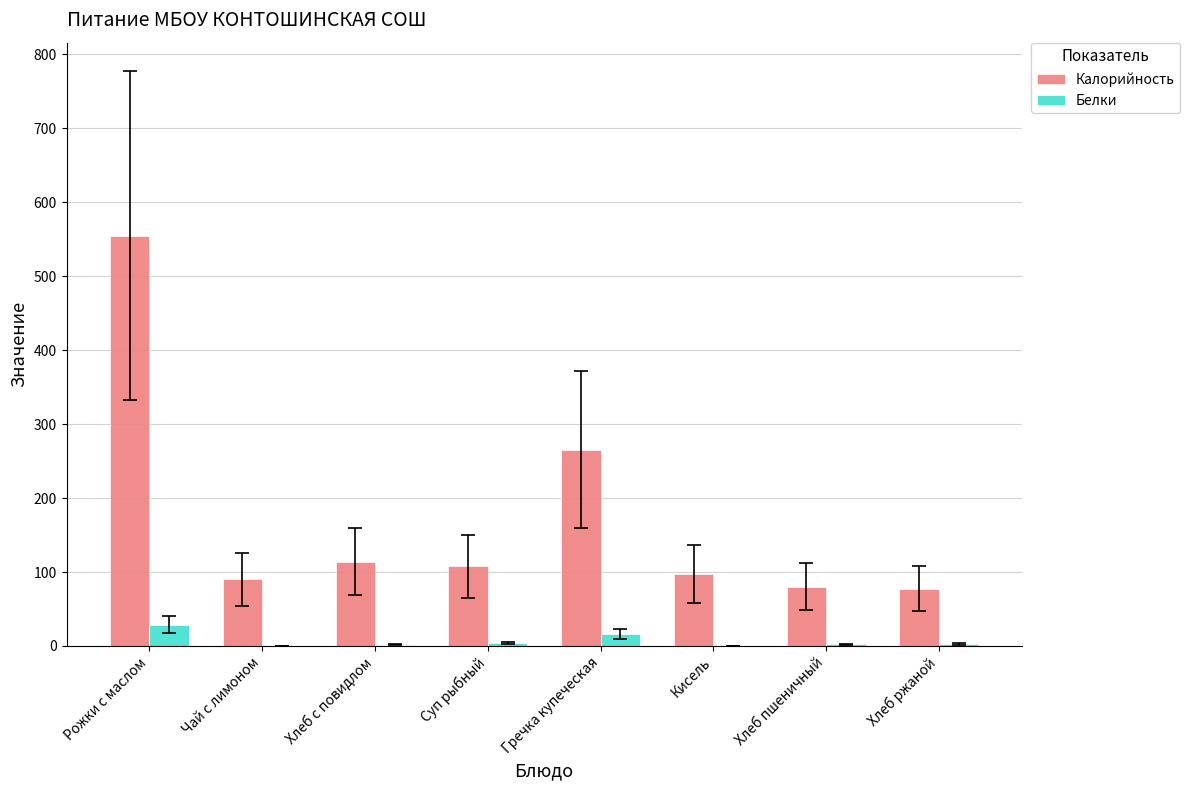

What is the total value across all series at Хлеб пшеничный?

82.3